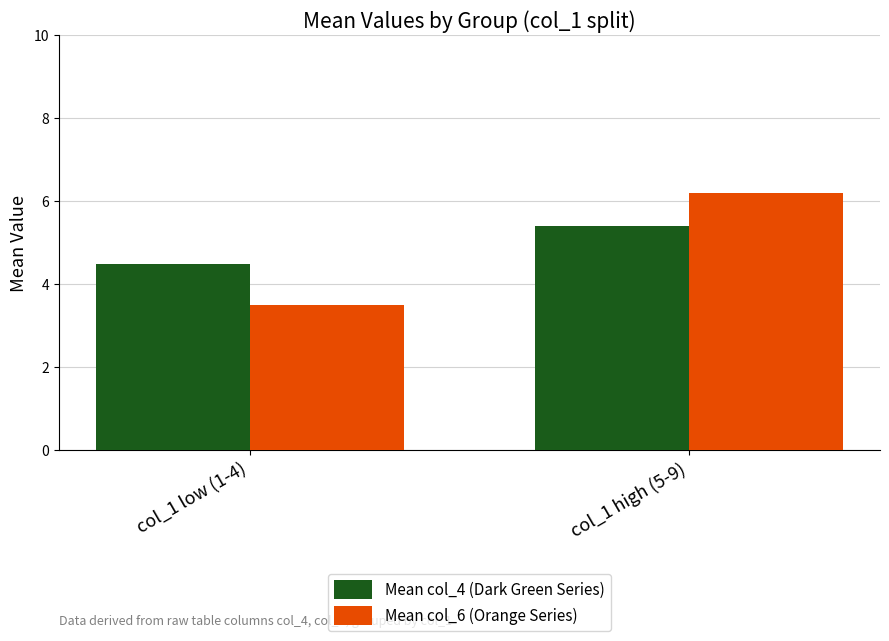

What is the difference between the Mean col_4 (Dark Green Series) values at col_1 low (1-4) and col_1 high (5-9)?

0.9